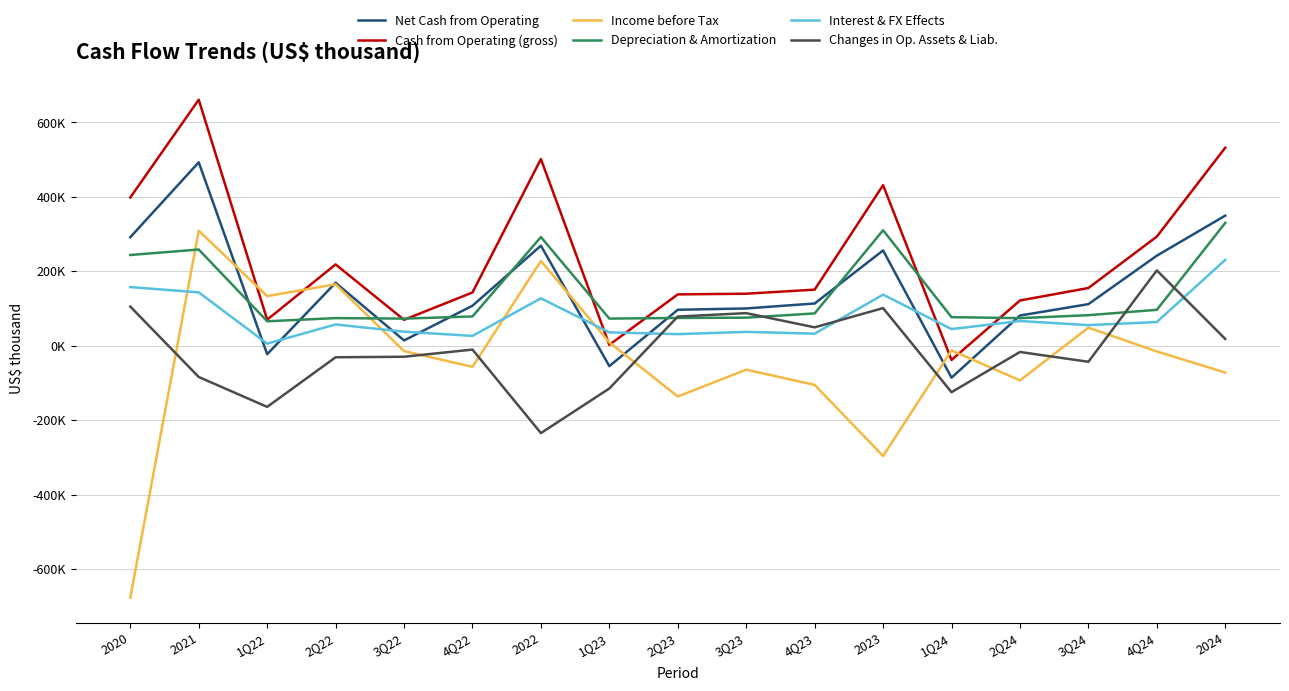

What are all the series names shown in the legend?

Net Cash from Operating, Cash from Operating (gross), Income before Tax, Depreciation & Amortization, Interest & FX Effects, Changes in Op. Assets & Liab.